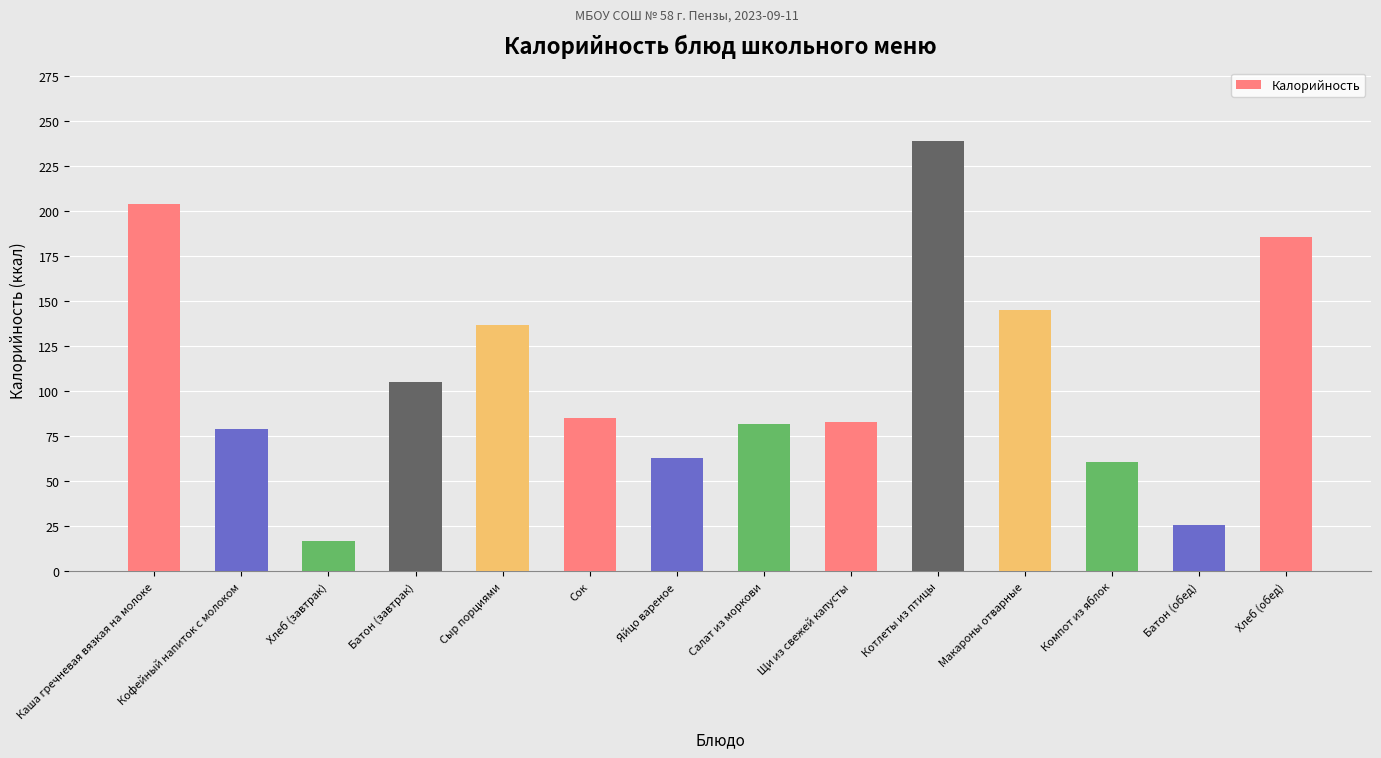

What position from the left is Макароны отварные?

11